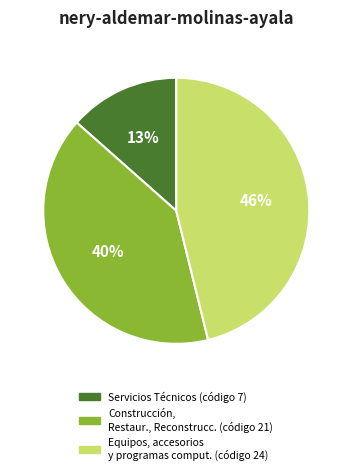

To the nearest percent, what is the difference between the largest and smallest slice percentages?

33%